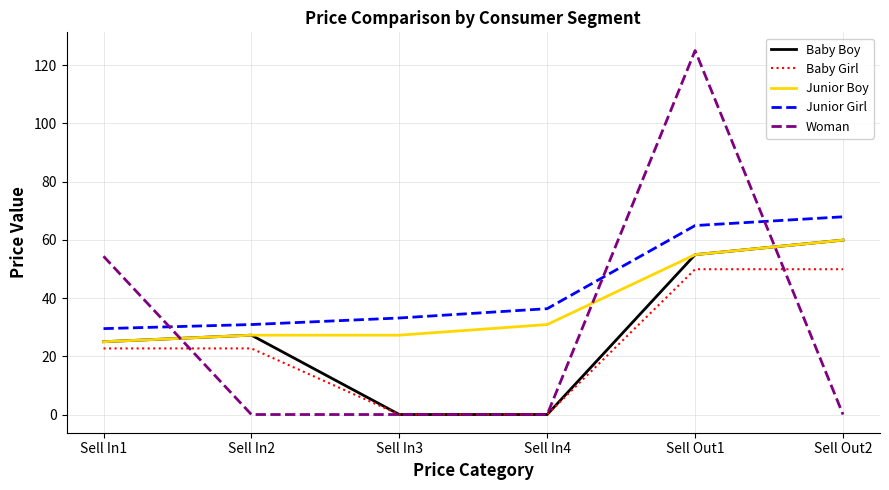

What is the difference between the maximum and minimum values in the Junior Girl series?

38.4